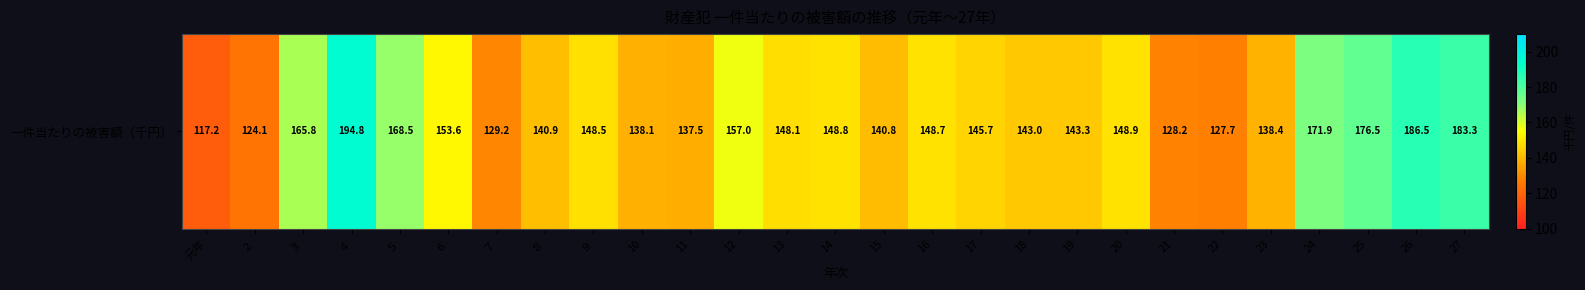

Which has a higher value, ３ or ８?

３